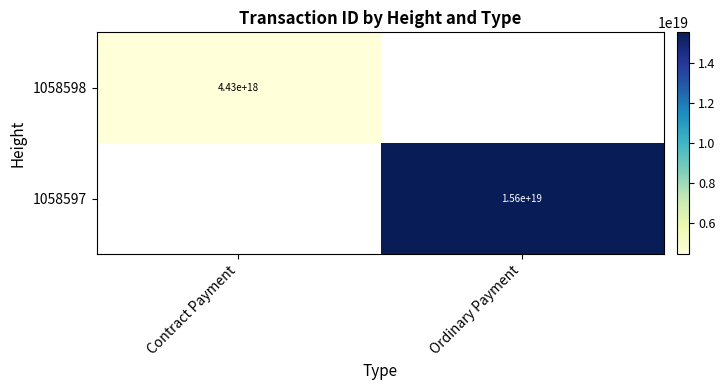

True or false: 1058598 has a value of 7030340450878699520 at Contract Payment.

False